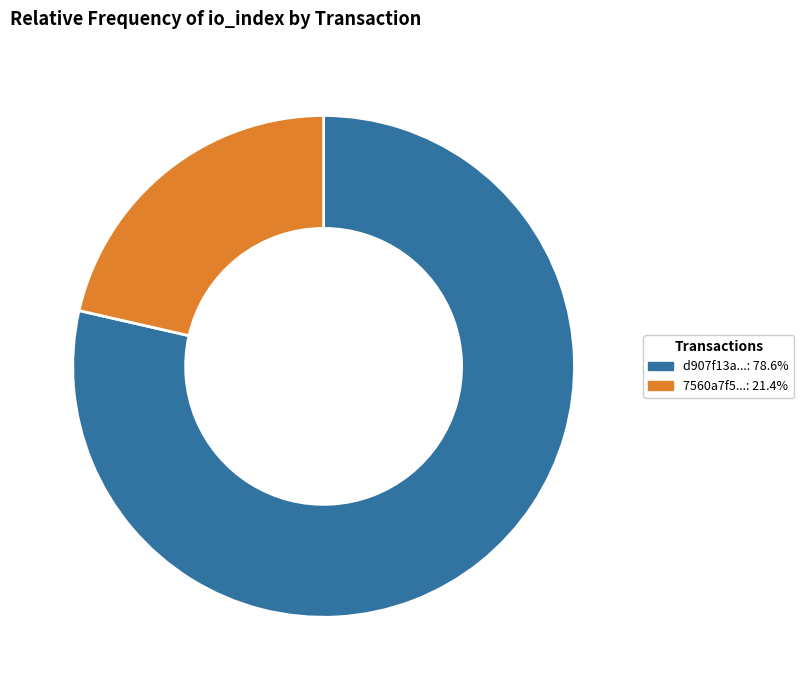

Is there a majority slice in this chart?

Yes